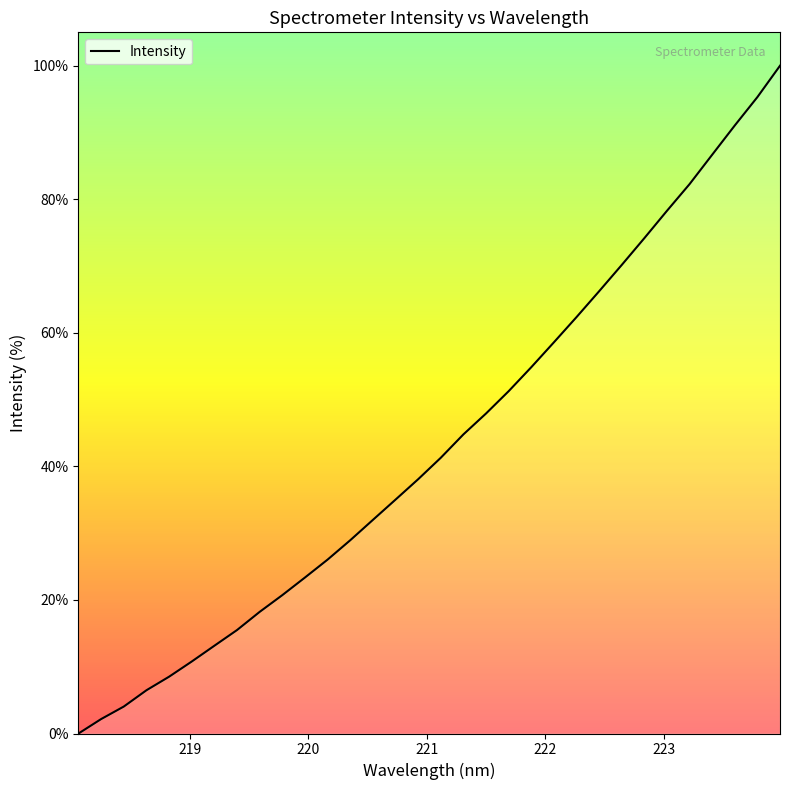

Reading left to right, what are all the values shown in this chart?

0.0	2.2	4.0	6.5	8.5	10.8	13.1	15.5	18.2	20.7	23.4	26.0	28.9	32.0	35.0	38.1	41.3	44.8	47.9	51.3	54.9	58.6	62.4	66.2	70.2	74.2	78.3	82.3	86.7	91.1	95.3	100.0